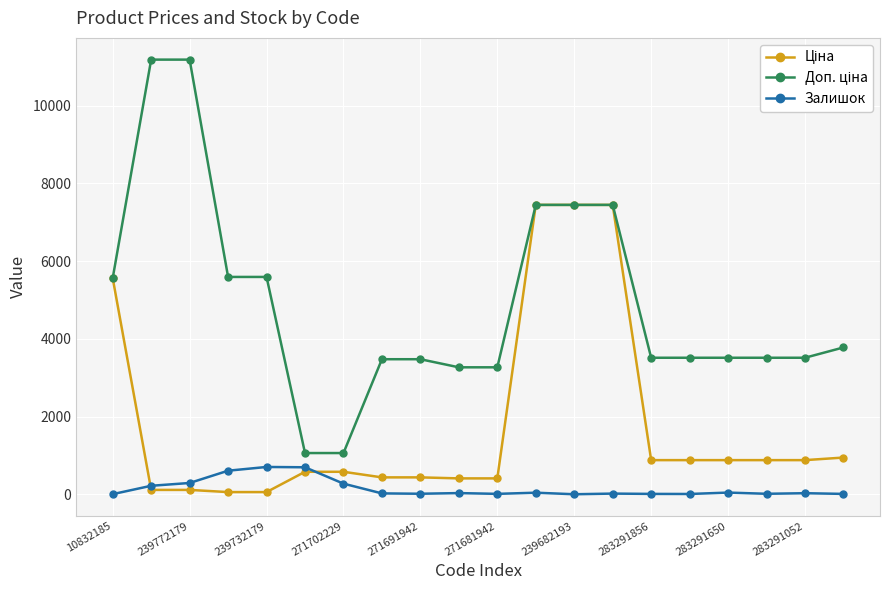

What is the highest value of the Залишок series?

702.0